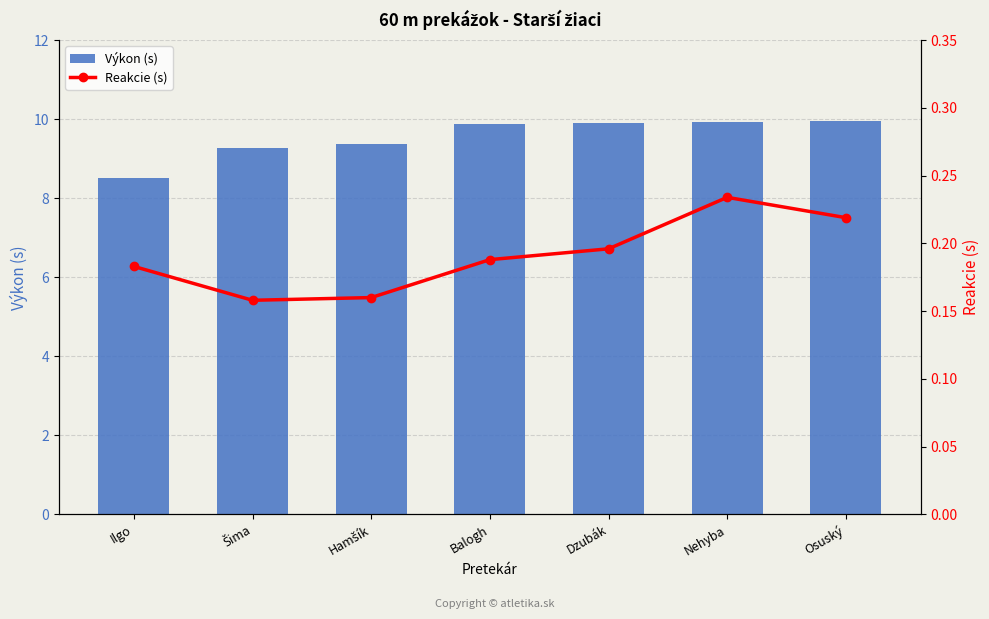

Between Šima and Hamšík, which is larger?

Hamšík